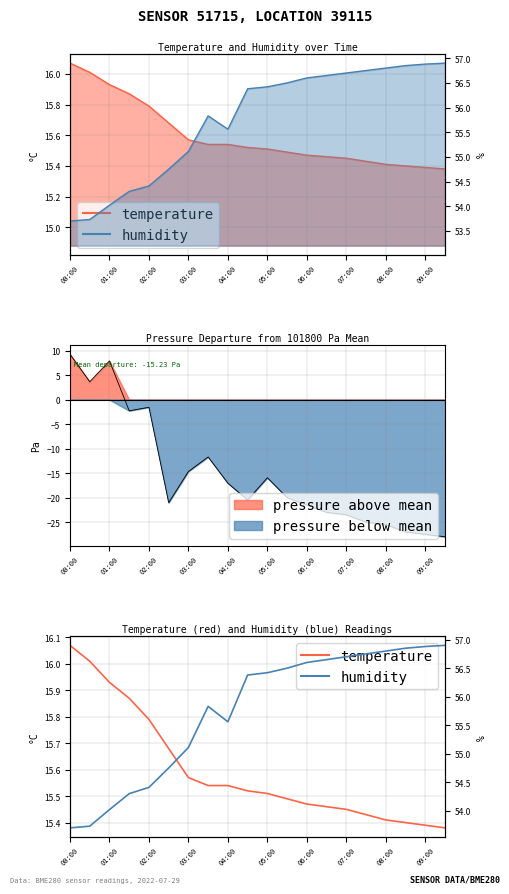

How many data points in humidity are less than 56?

9